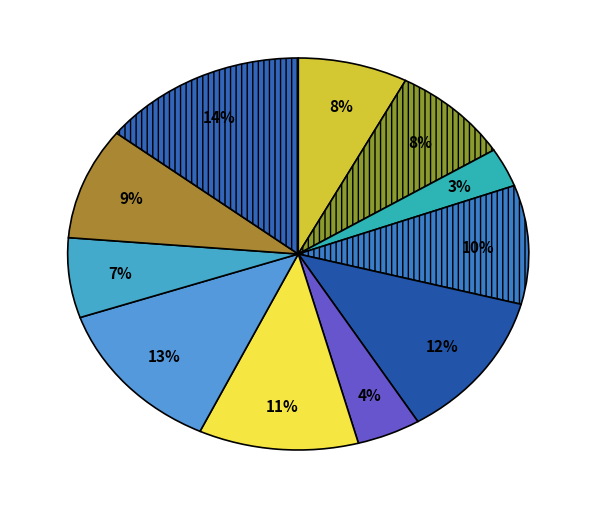

How many slices are in this pie chart?

11